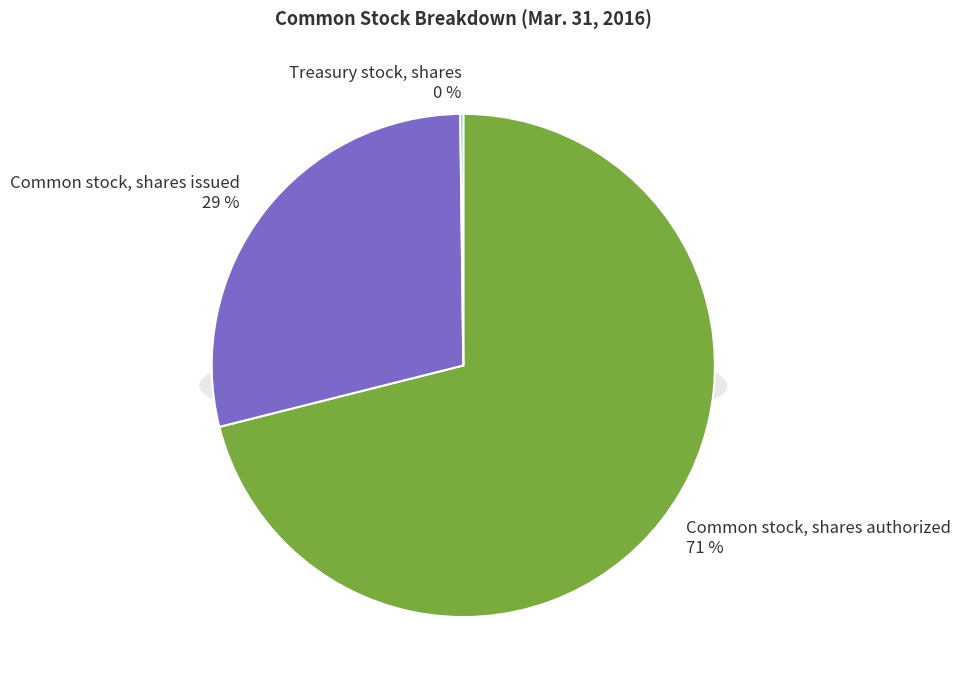

How many slices are in this pie chart?

3